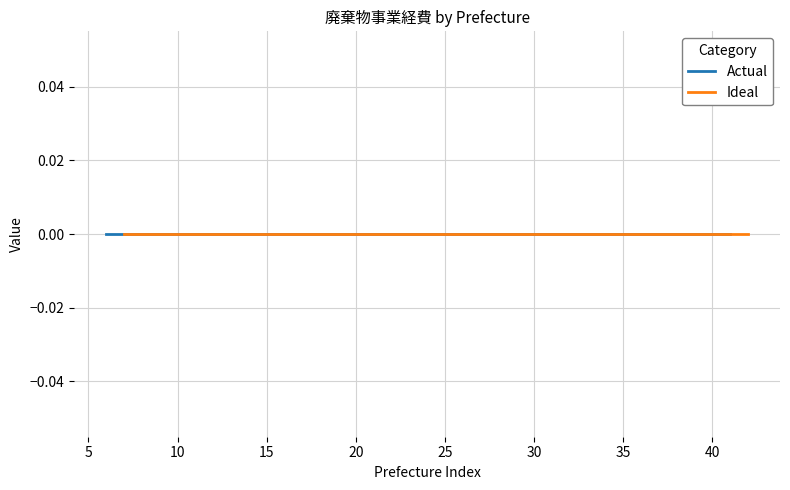

Which category has the lowest value in the Actual series?

北海道